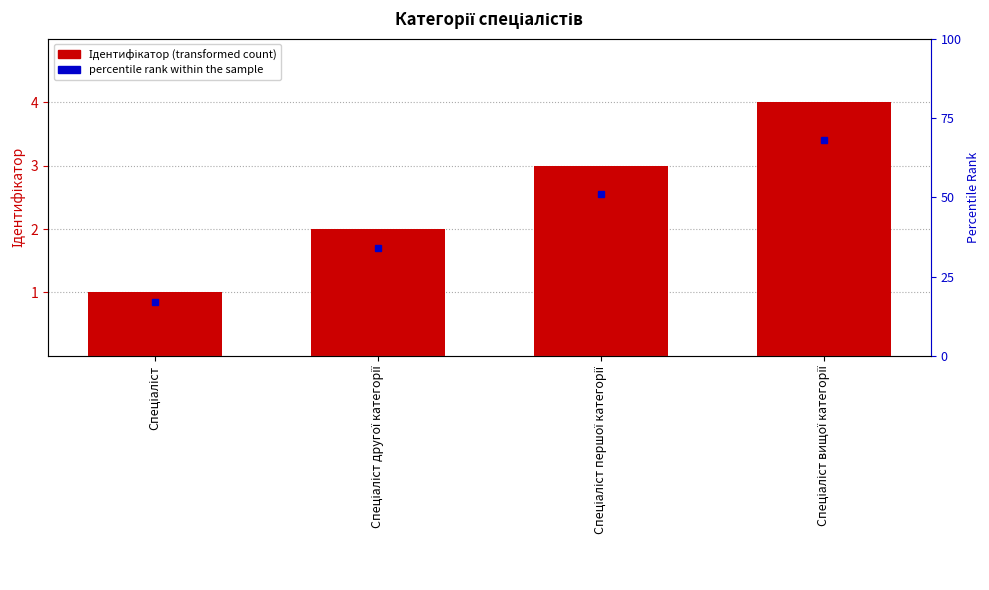

What is the sum of all values?

10